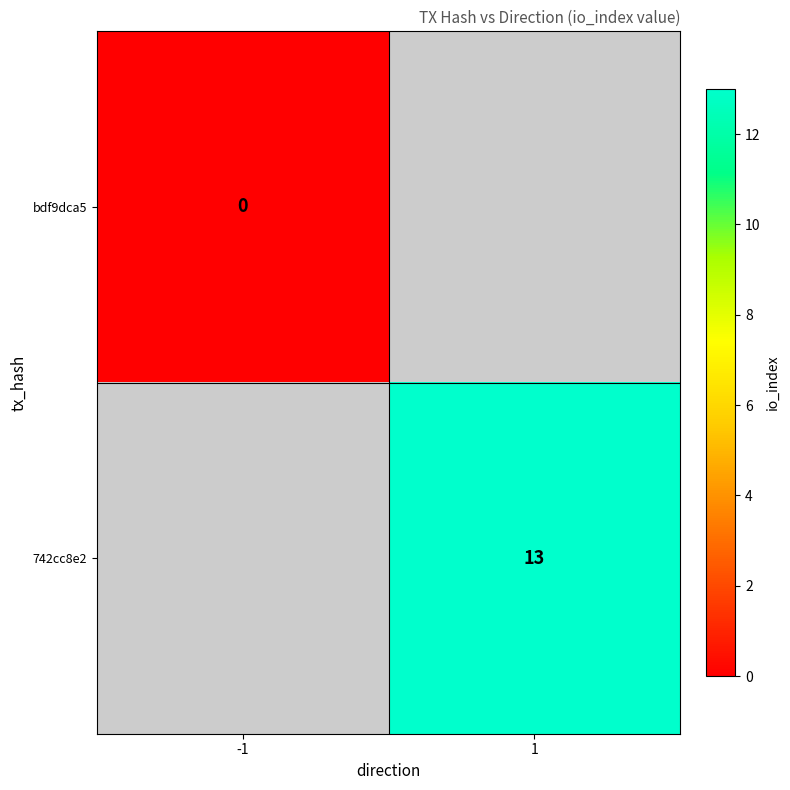

Which category has the lowest value in the 742cc8e2 series?

-1